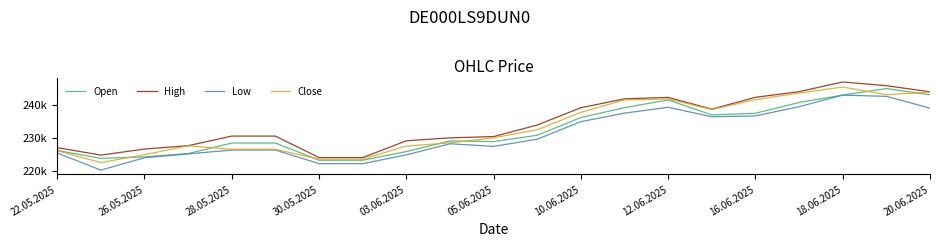

What is the label of the 20th point from the left?

19